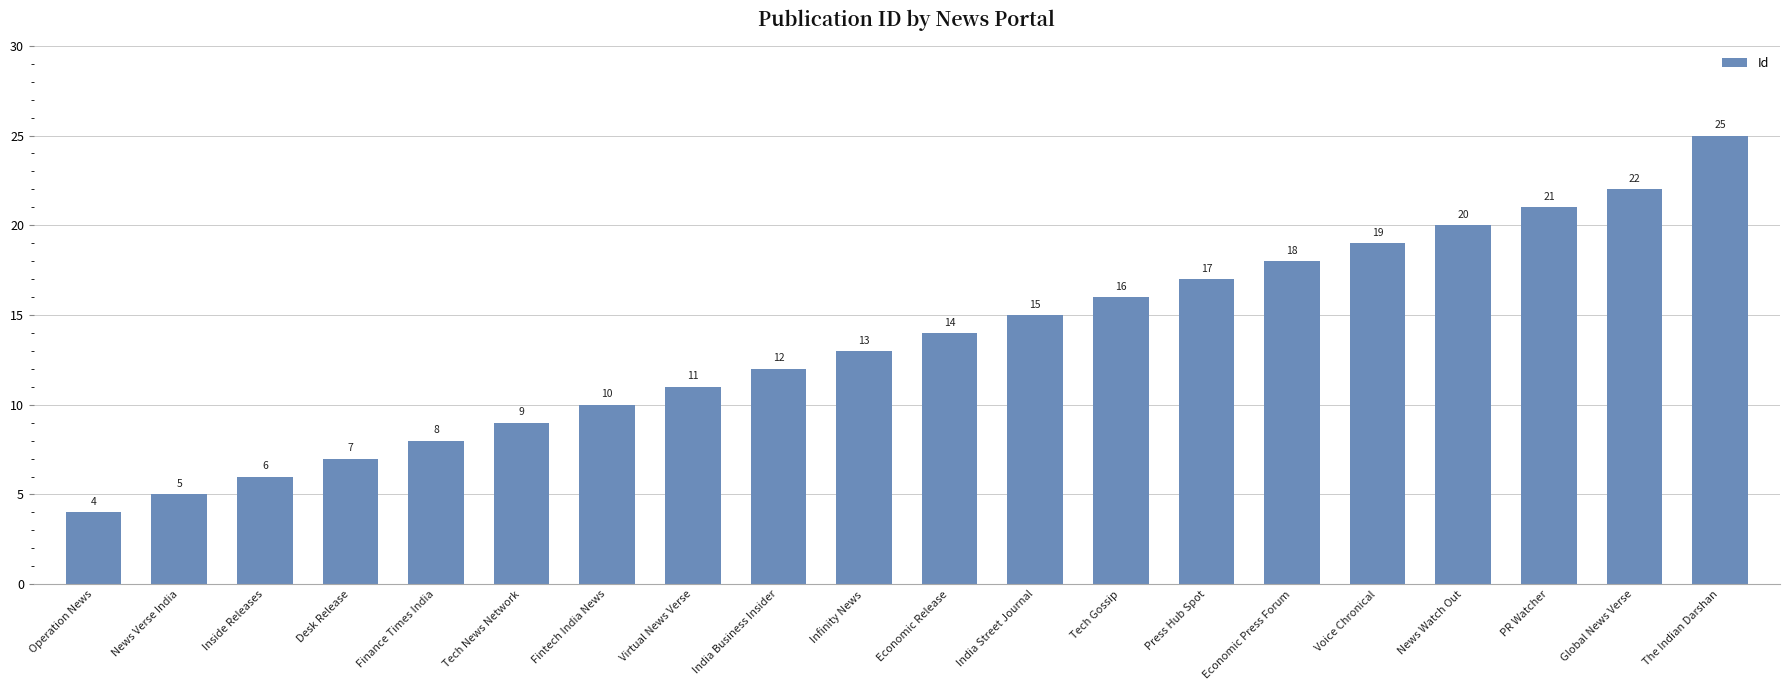

Rank the categories by value from lowest to highest.

Operation News, News Verse India, Inside Releases, Desk Release, Finance Times India, Tech News Network, Fintech India News, Virtual News Verse, India Business Insider, Infinity News, Economic Release, India Street Journal, Tech Gossip, Press Hub Spot, Economic Press Forum, Voice Chronical, News Watch Out, PR Watcher, Global News Verse, The Indian Darshan